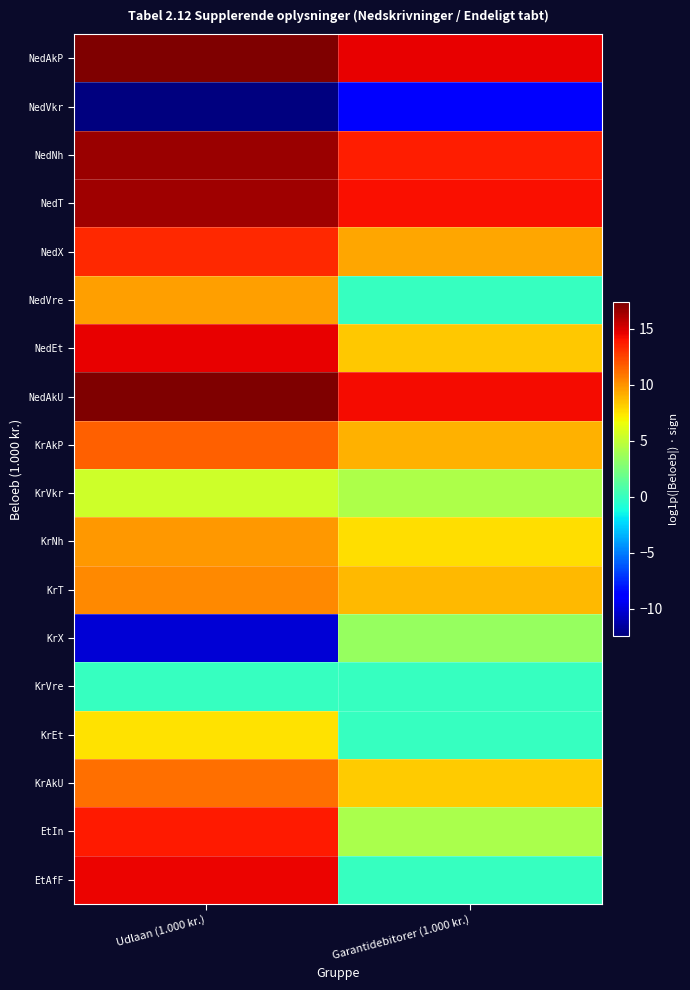

What is the spread (max minus min) of values at Udlaan (1.000 kr.)?

29.7